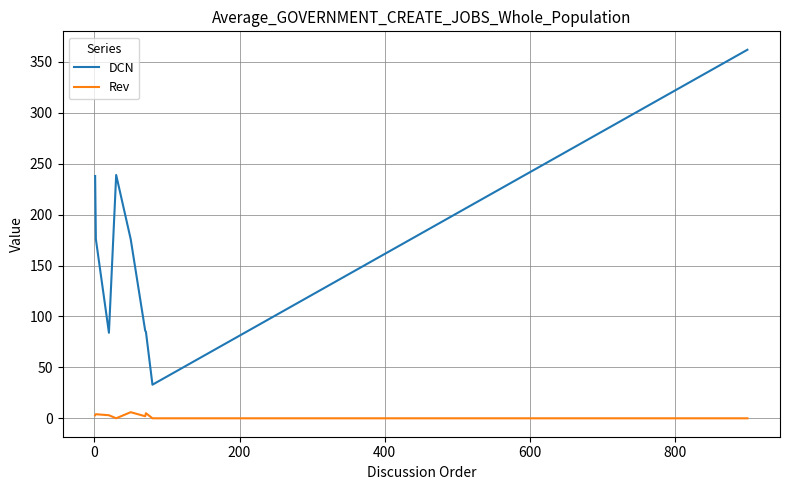

List the series in order of their peak value, lowest first.

Rev, DCN